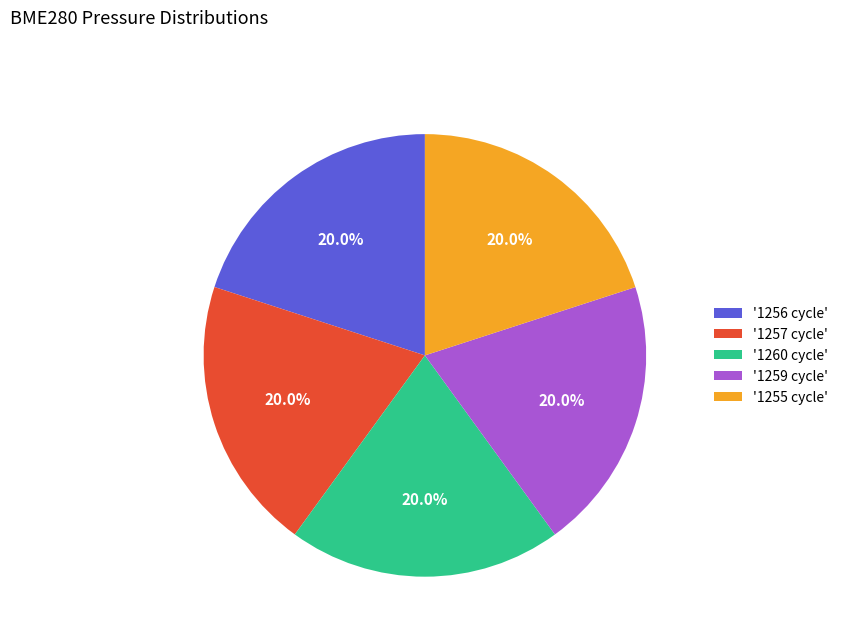

What percentage do '1257 cycle' and '1260 cycle' together represent?

40.0%